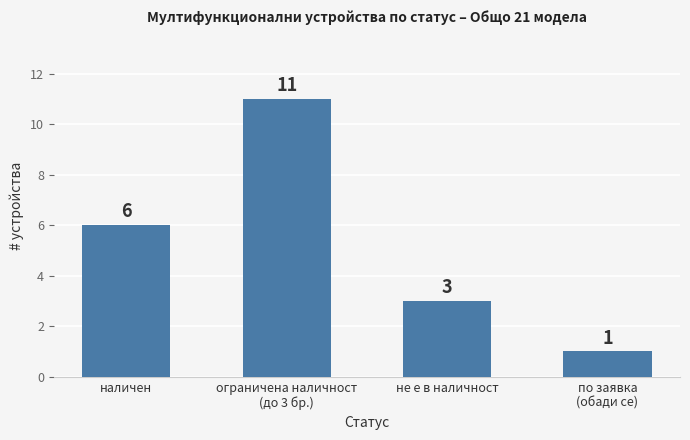

What is the label of the 1st bar from the left?

наличен